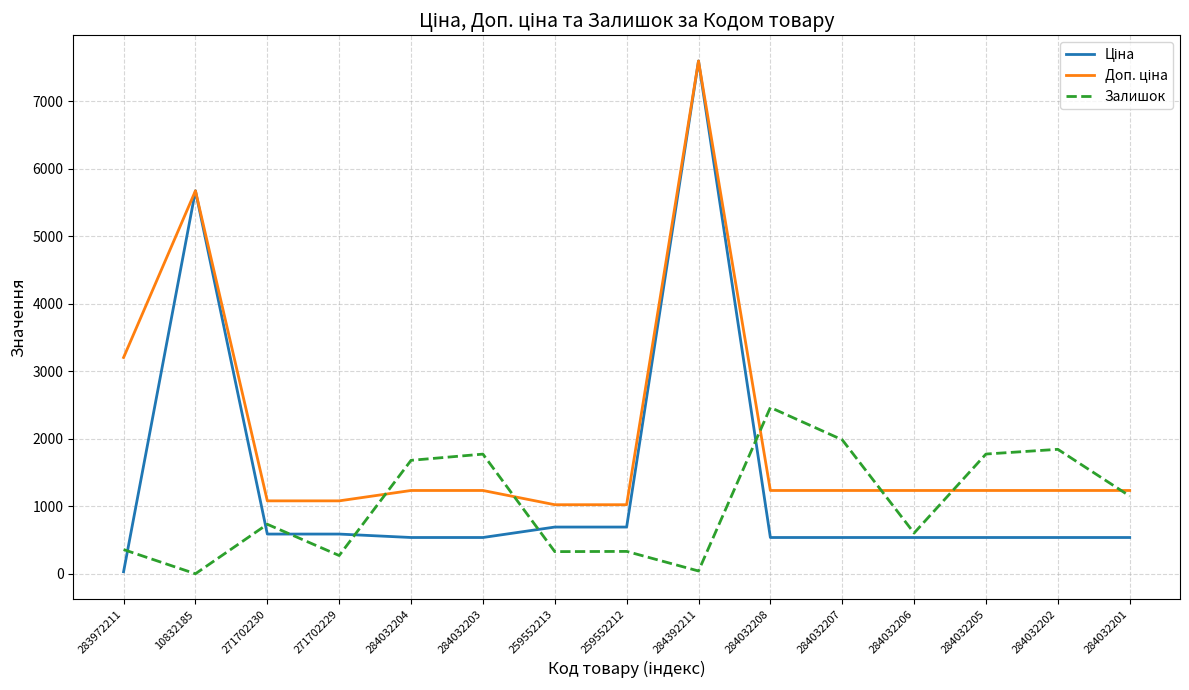

The value of Залишок at 284032204 is 2842.7. True or false?

False